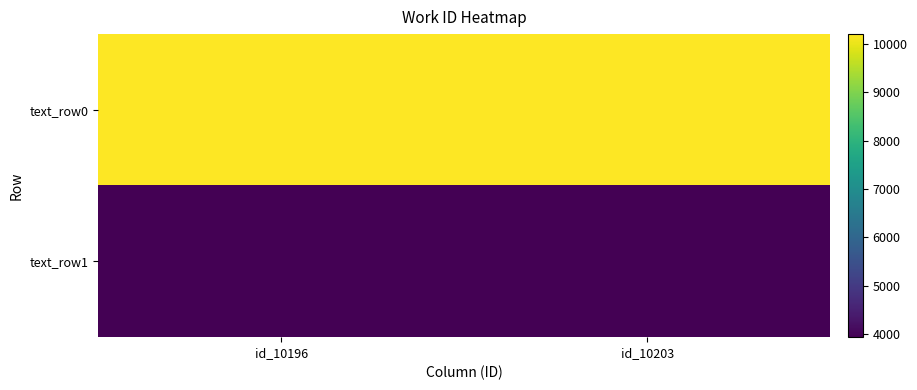

Rank the series by their average value, from lowest to highest.

text_row1, text_row0